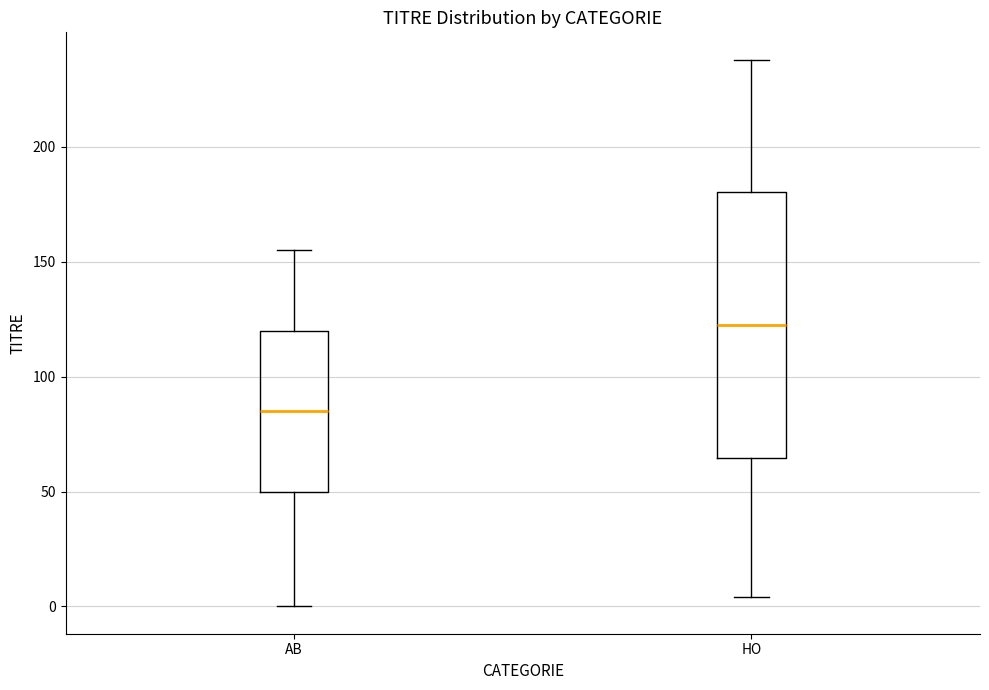

Reading left to right, transcribe this box plot: for each box, give where its median line is, the range the box spans, and where its two whiskers end, as read against the y-axis. The values are not printed on the chart, so give them approximately, as read against the axis.

AB: median 85, box 50 to 120, whiskers 0 to 155
HO: median 125, box 65 to 180, whiskers 5 to 240